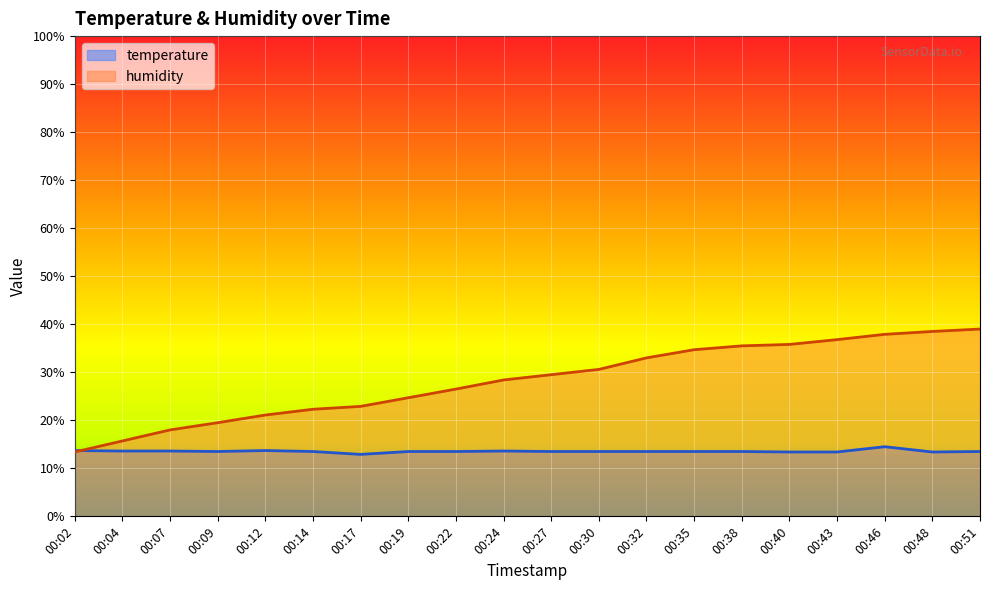

How many times do humidity and temperature cross each other?

1